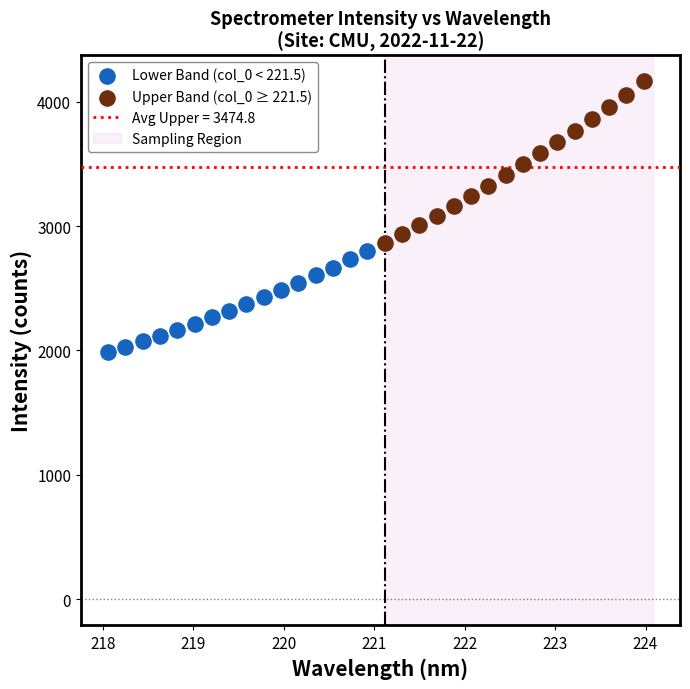

Which series has the largest Y range (max minus min)?

Upper Band (col_0 ≥ 221.5)